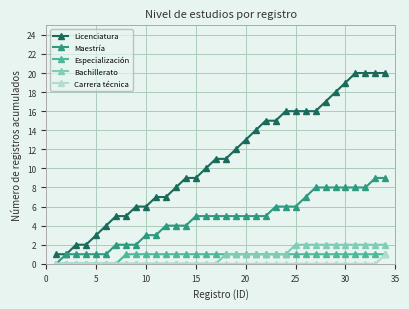

What is the value of the Licenciatura point at the 25th from the left?

16